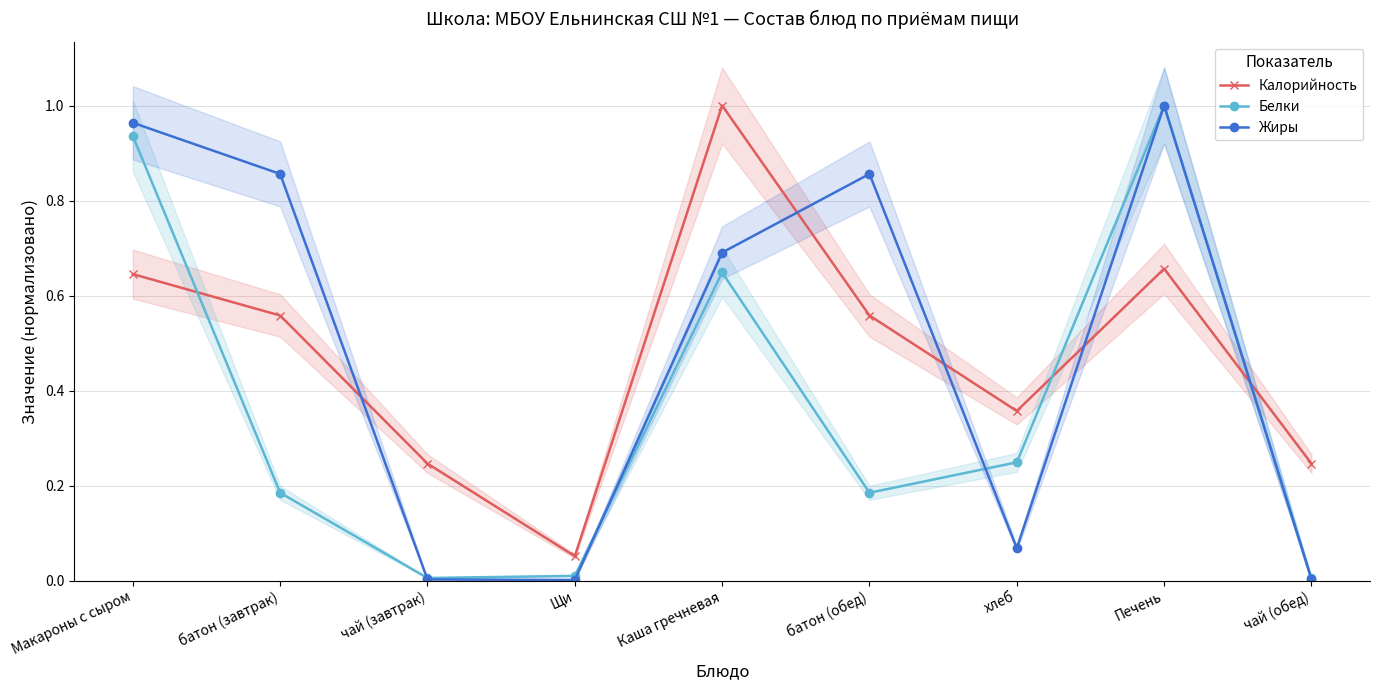

Is it true that Жиры equals 1.6 at Макароны с сыром?

False